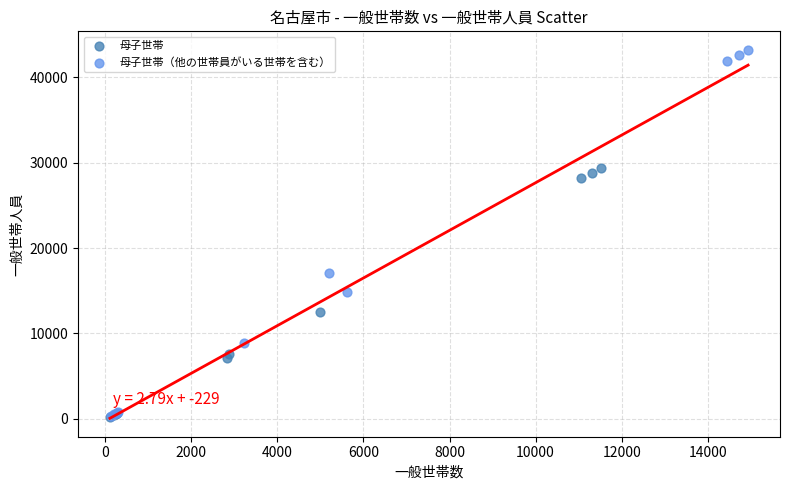

What are all the series names shown in the legend?

母子世帯, 母子世帯（他の世帯員がいる世帯を含む）